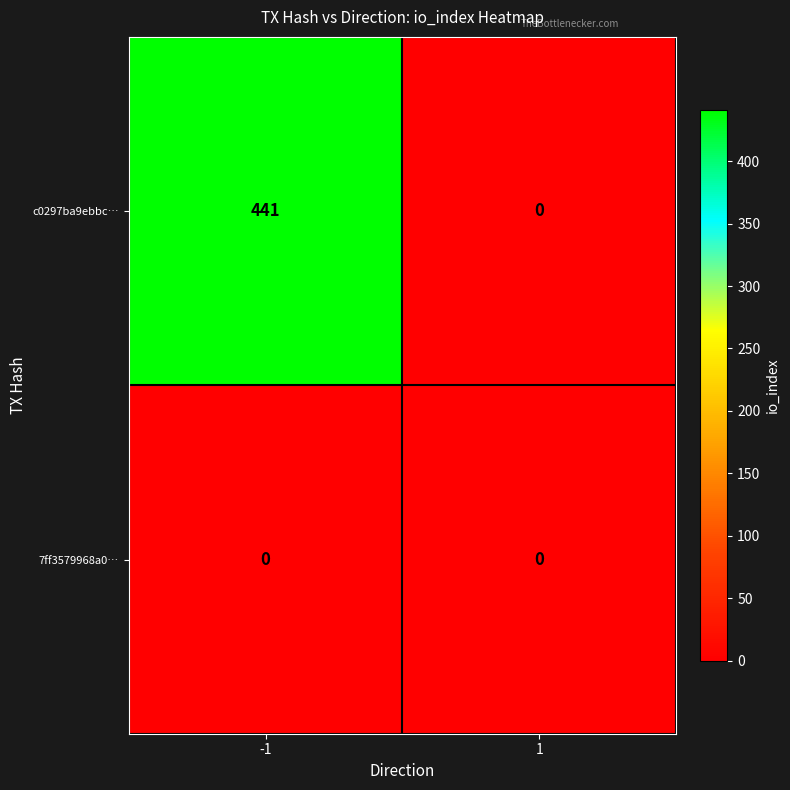

What is the sum of the c0297ba9ebbc… values at 1 and -1?

441